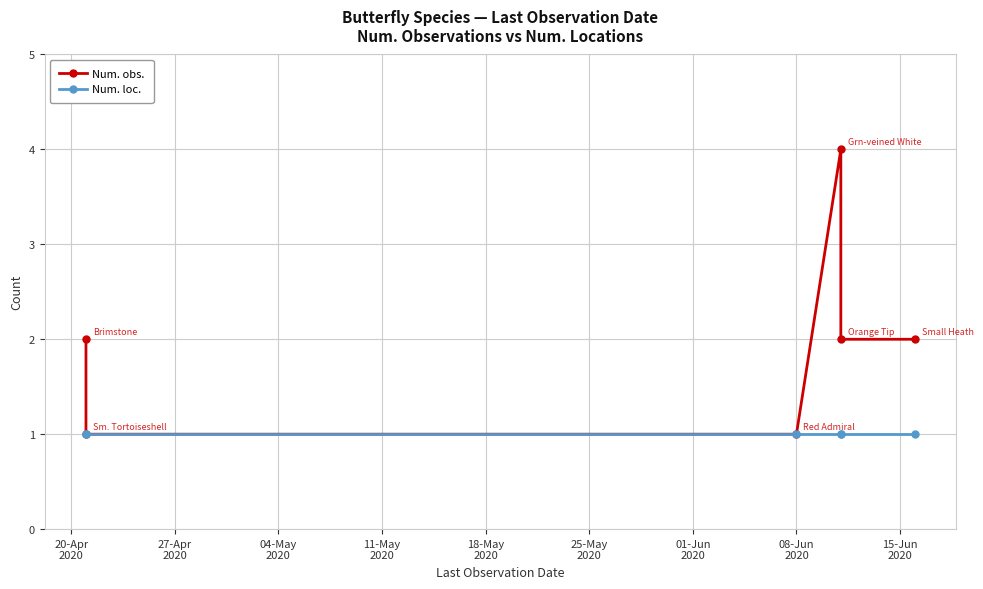

Rank the series at 11-May
2020 from highest to lowest value.

Num. obs., Num. loc.